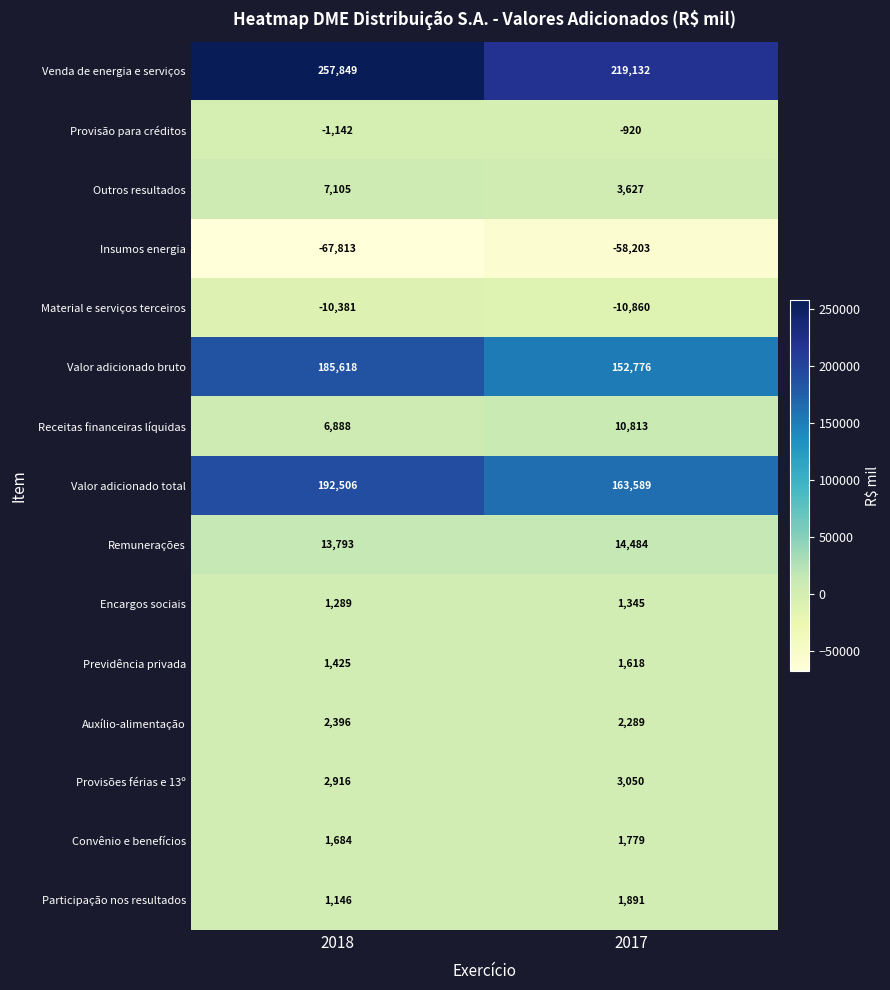

What is the spread (max minus min) of values at 2018?

325662